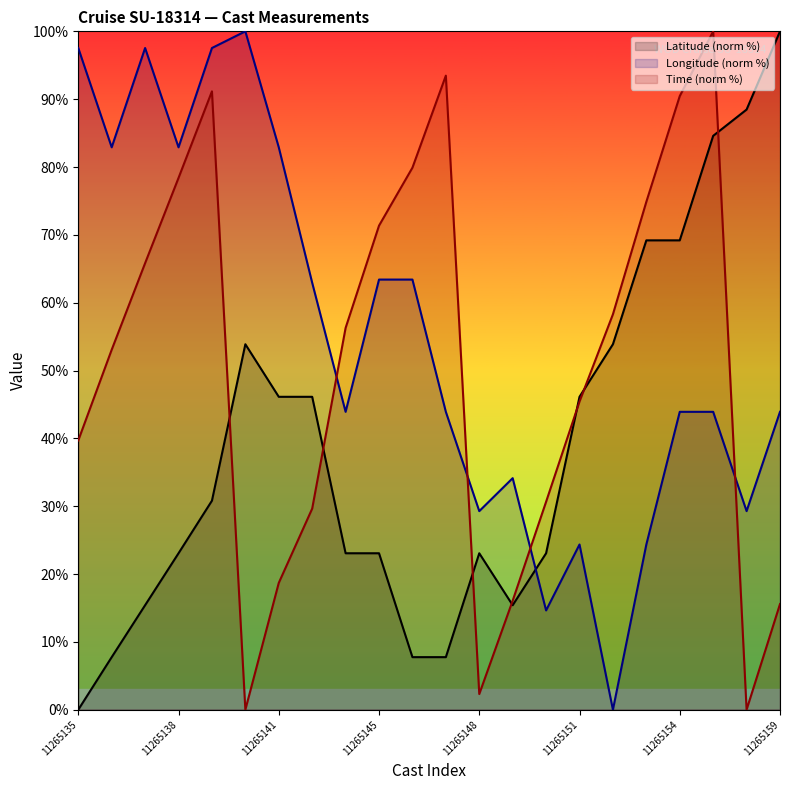

At which label is Latitude closest to 50?

11265140